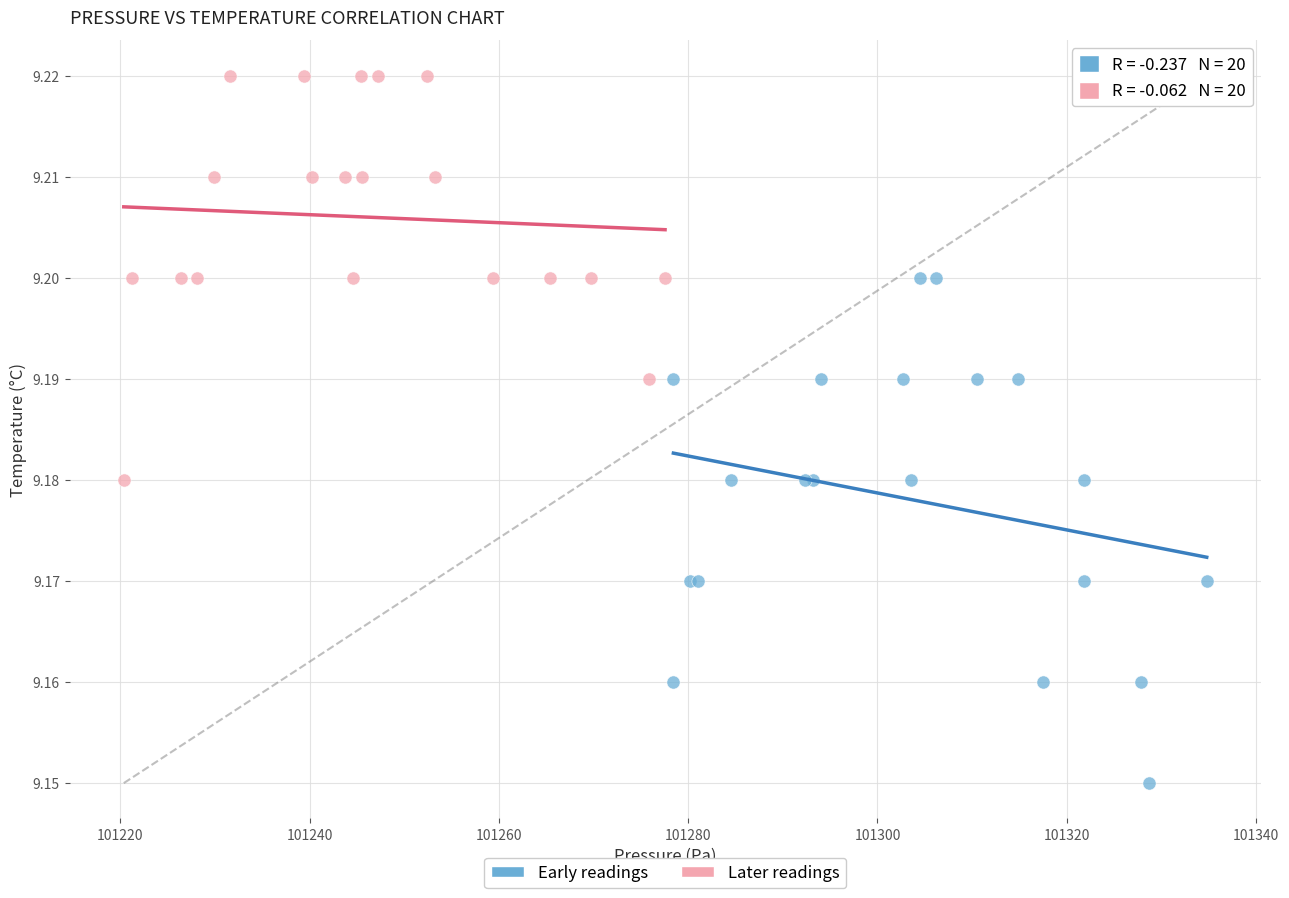

Which series contains the highest Y value?

Later readings